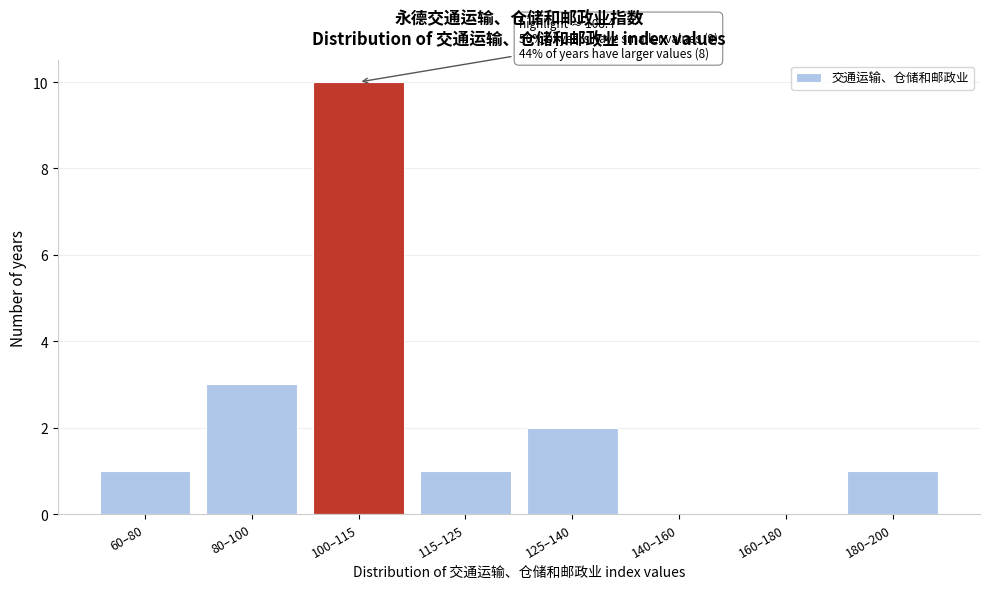

Reading left to right, transcribe all the data shown in this chart.

60–80=1	80–100=3	100–115=10	115–125=1	125–140=2	140–160=0	160–180=0	180–200=1